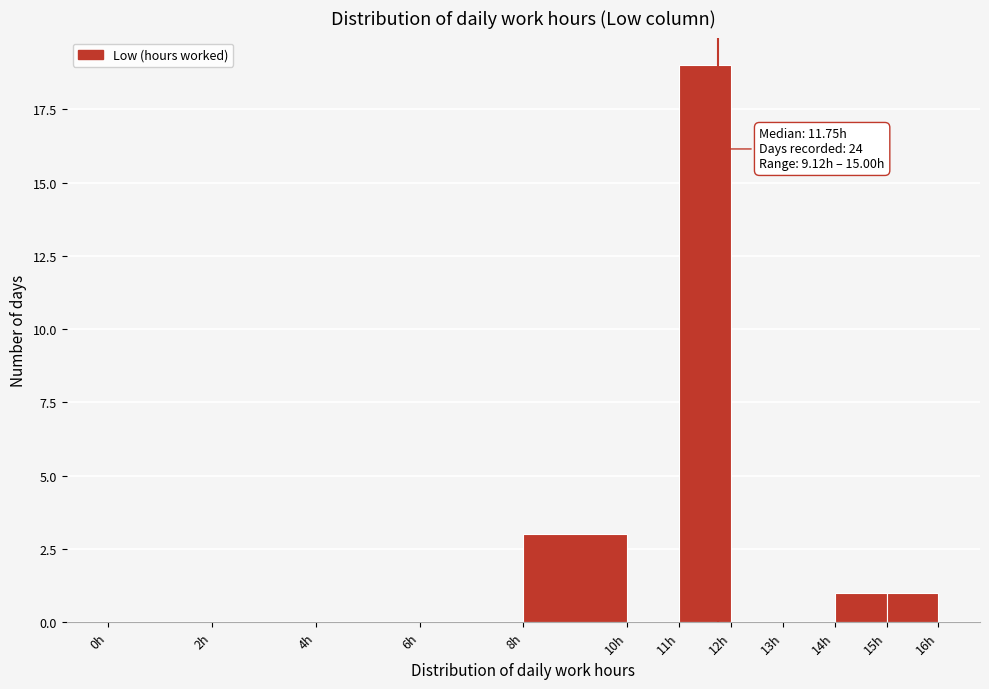

Over which range of the x-axis is the bar tallest?

11 to 12